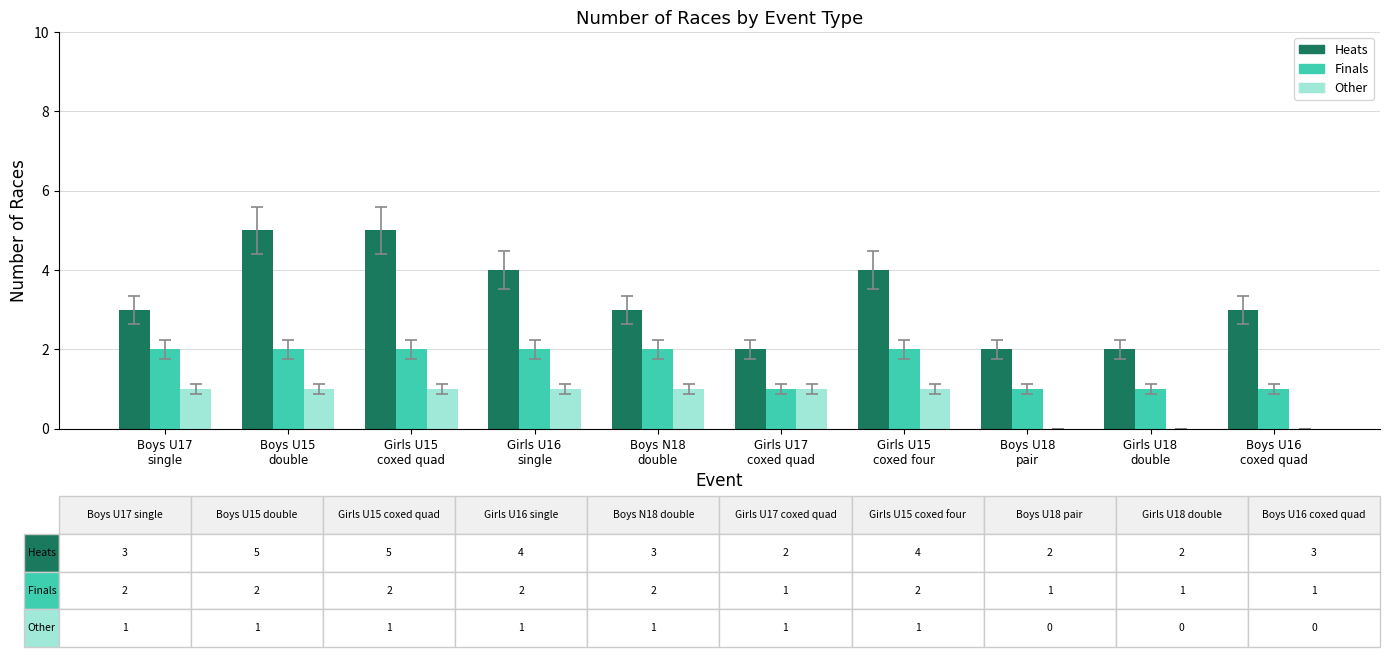

Reading left to right, transcribe all the data shown in this chart.

Heats: 3	5	5	4	3	2	4	2	2	3
Finals: 2	2	2	2	2	1	2	1	1	1
Other: 1	1	1	1	1	1	1	0	0	0